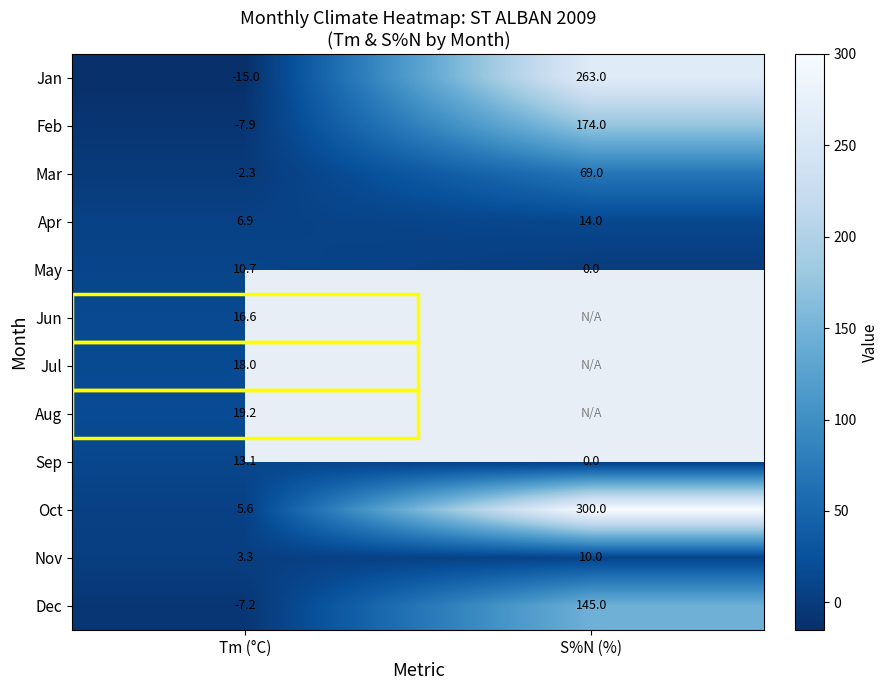

What is the sum of the Feb values at S%N (%) and Tm (°C)?

166.1